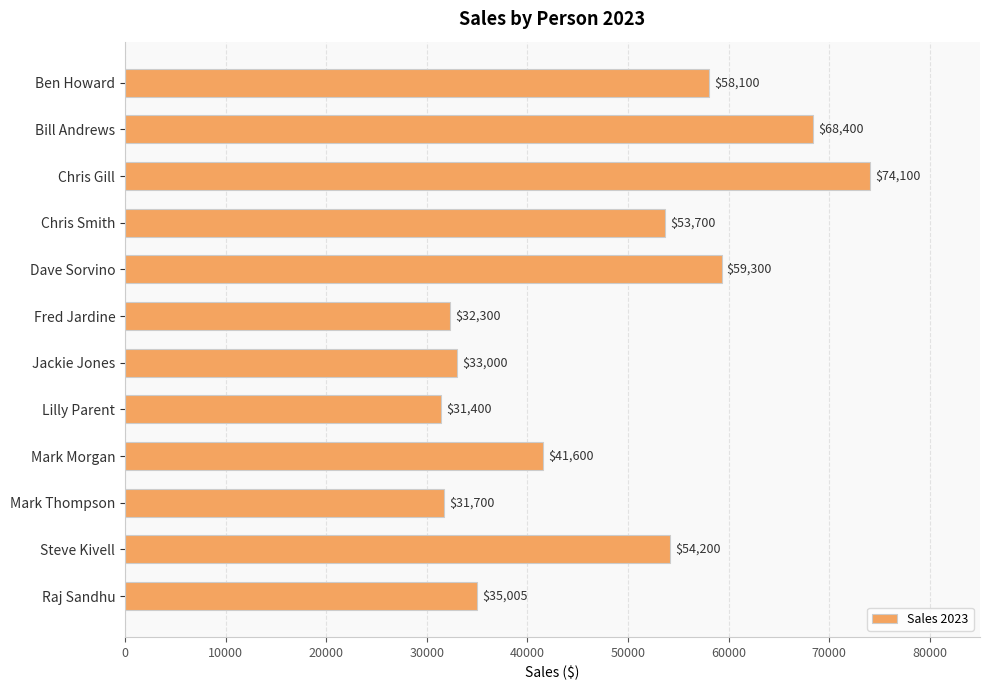

What is the difference between the maximum and second lowest values?

42400